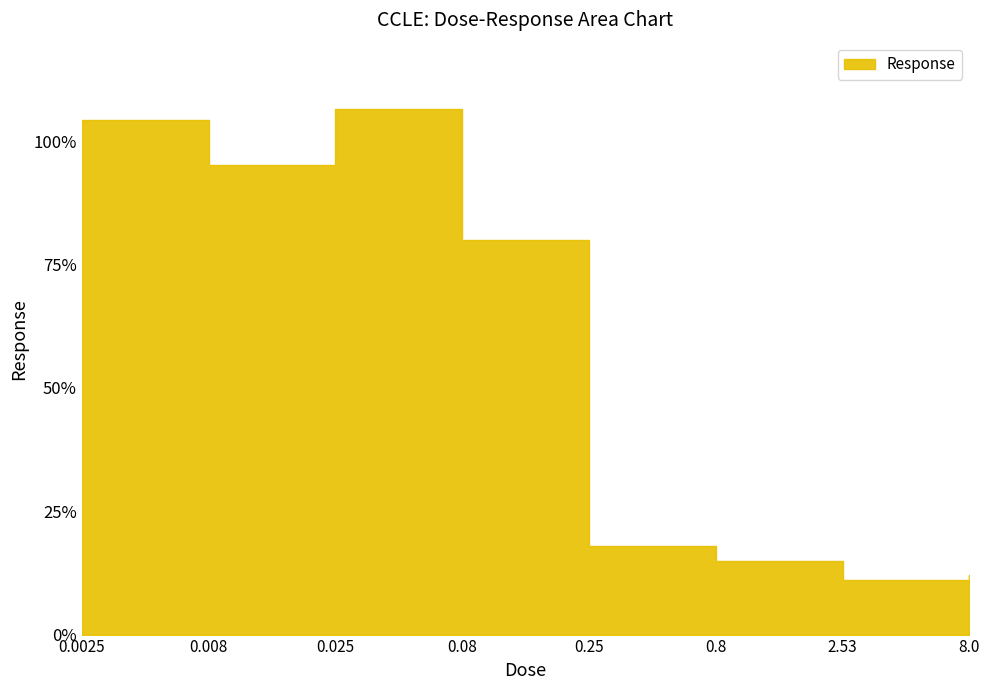

Which label corresponds to the largest value in the chart?

0.025